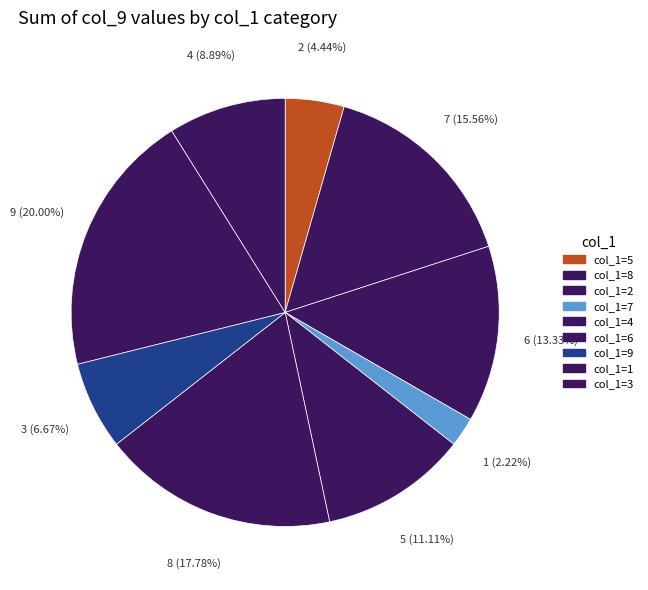

To the nearest percent, what is the combined percentage of 5 and 8?

20%